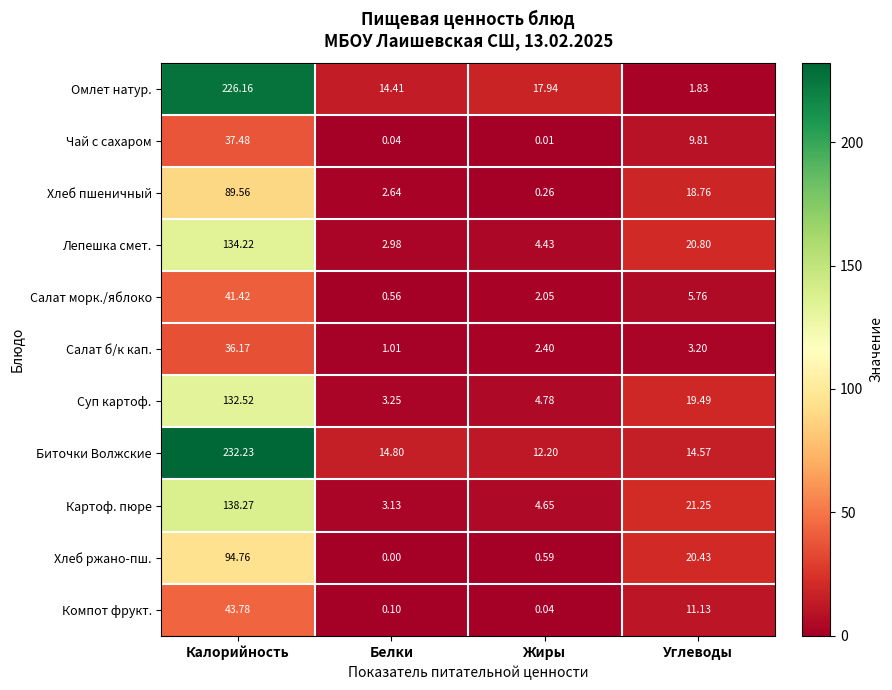

At which label does Хлеб пшеничный reach its minimum?

Жиры